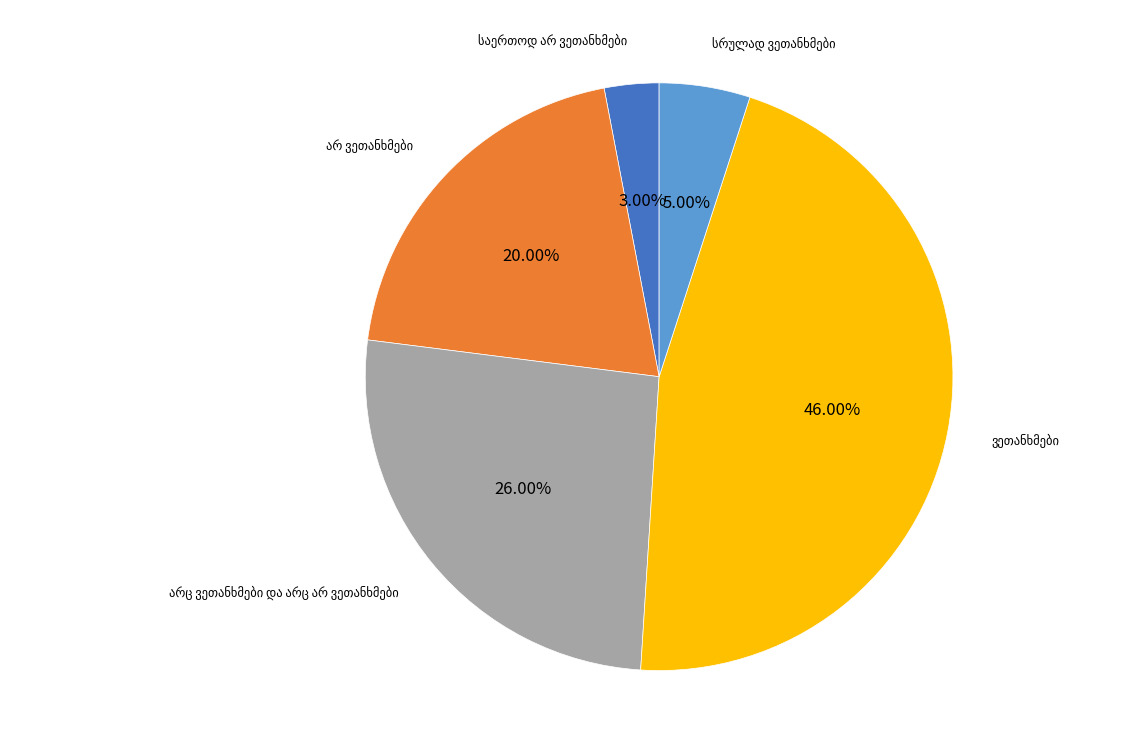

Is there any slice that represents more than half of the pie?

No